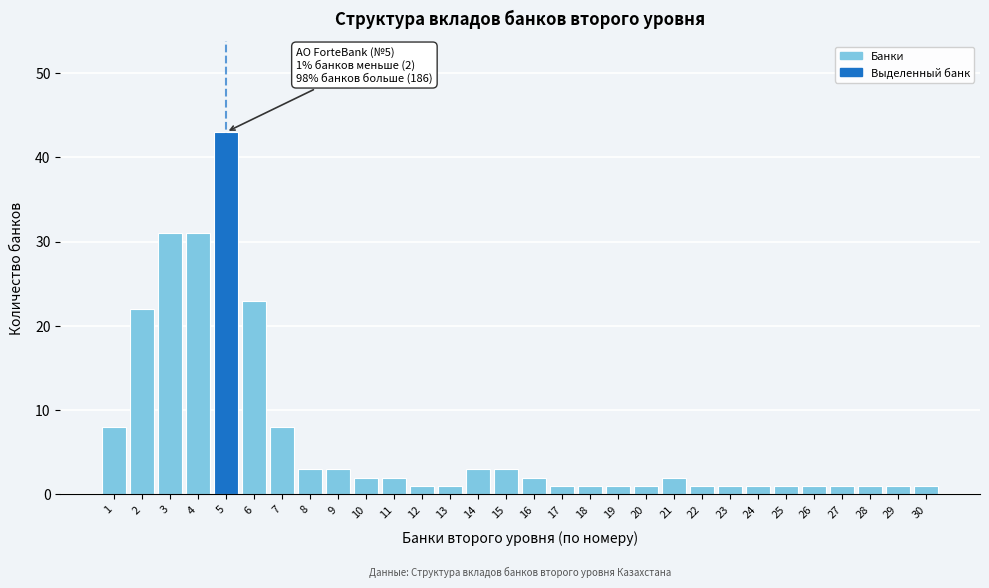

Reading left to right, list all the values displayed in this chart.

8	22	31	31	43	23	8	3	3	2	2	1	1	3	3	2	1	1	1	1	2	1	1	1	1	1	1	1	1	1